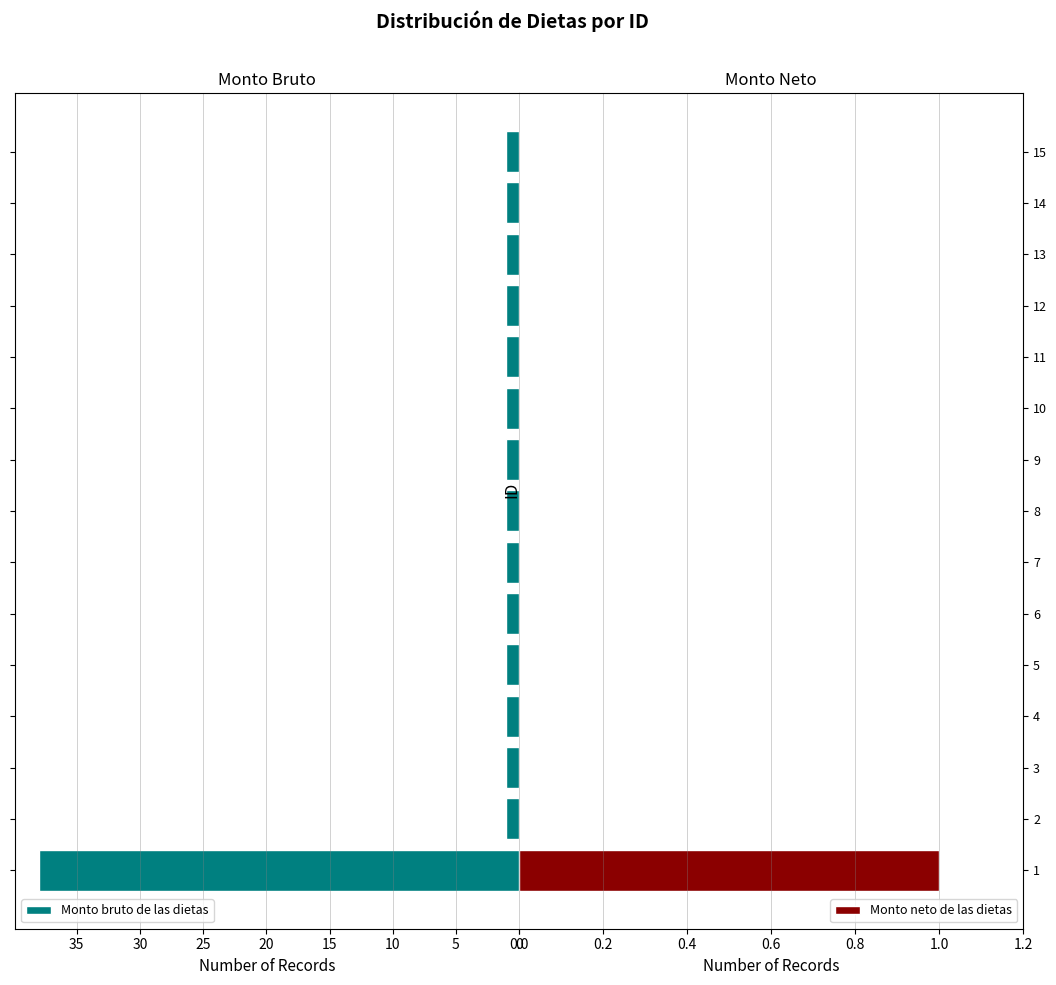

Where is Monto bruto de las dietas nearest to the value 19?

5